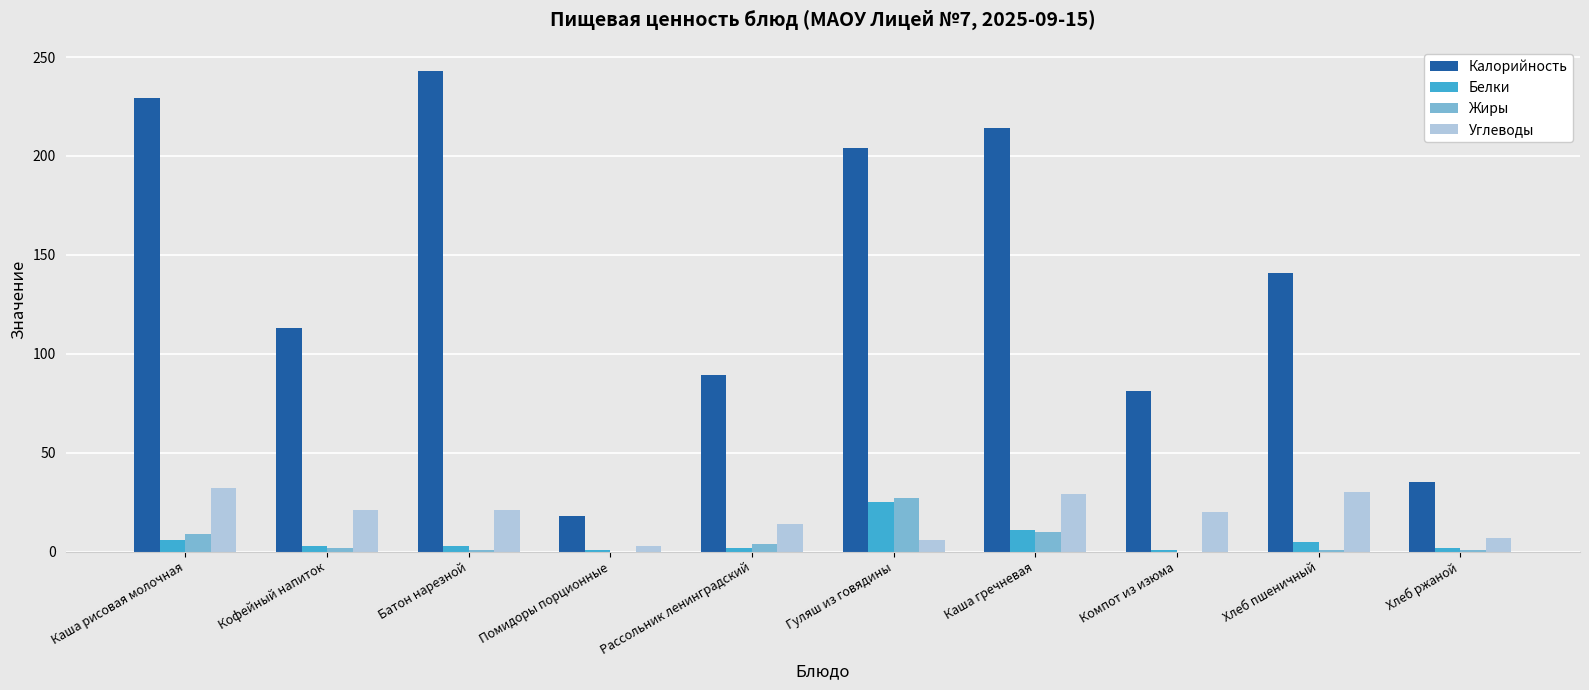

Which series has the largest total across all categories?

Калорийность